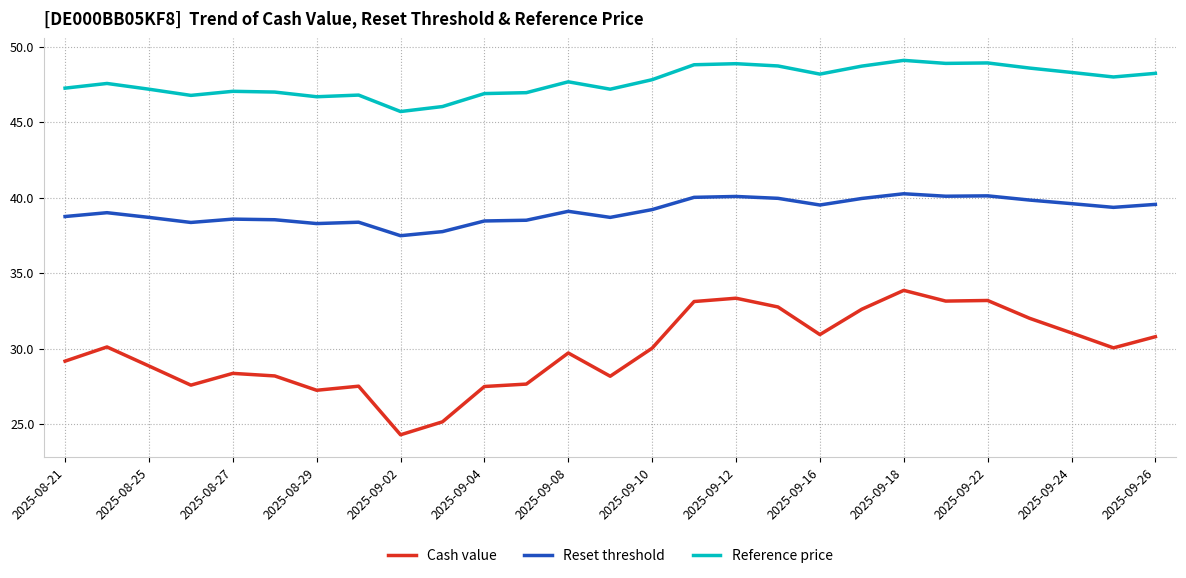

What is the difference between the maximum and minimum values in the Reset threshold series?

2.8